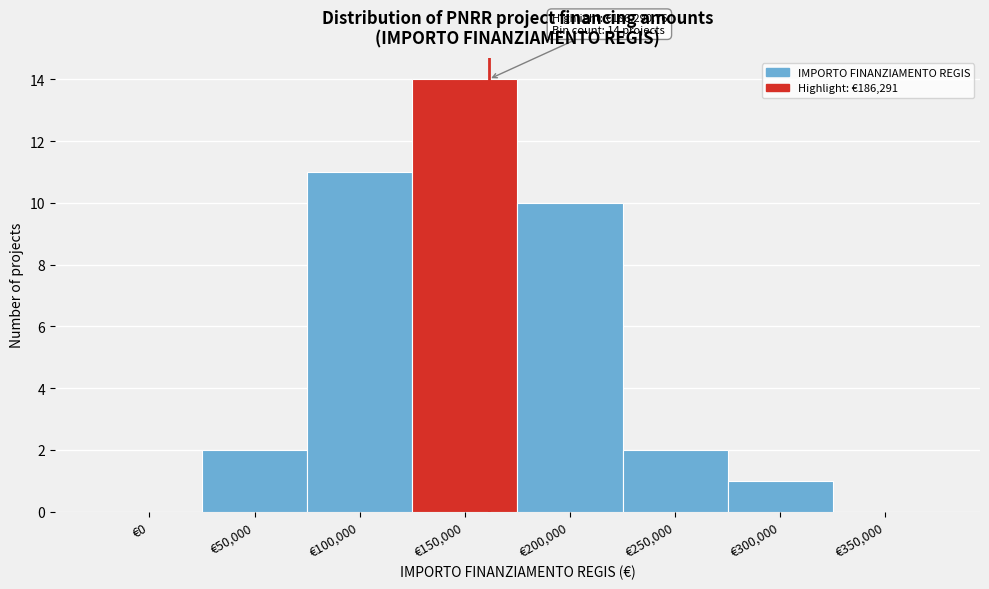

Reading left to right, extract all data points from this chart.

€0=0	€50,000=2	€100,000=11	€150,000=14	€200,000=10	€250,000=2	€300,000=1	€350,000=0